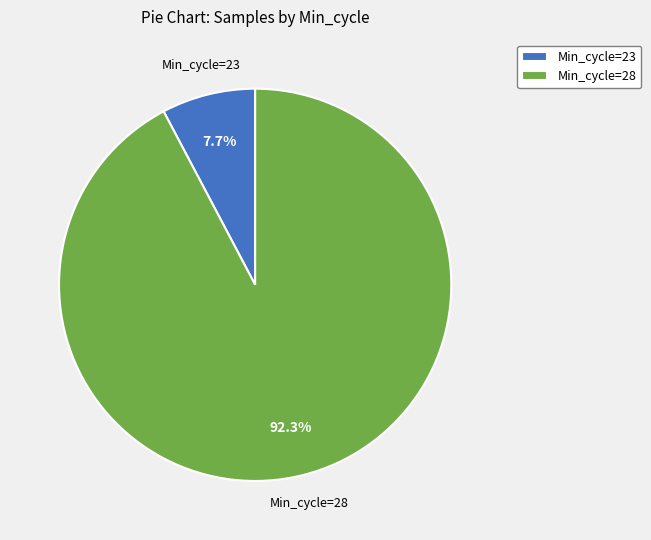

Between Min_cycle=28 and Min_cycle=23, which is larger?

Min_cycle=28